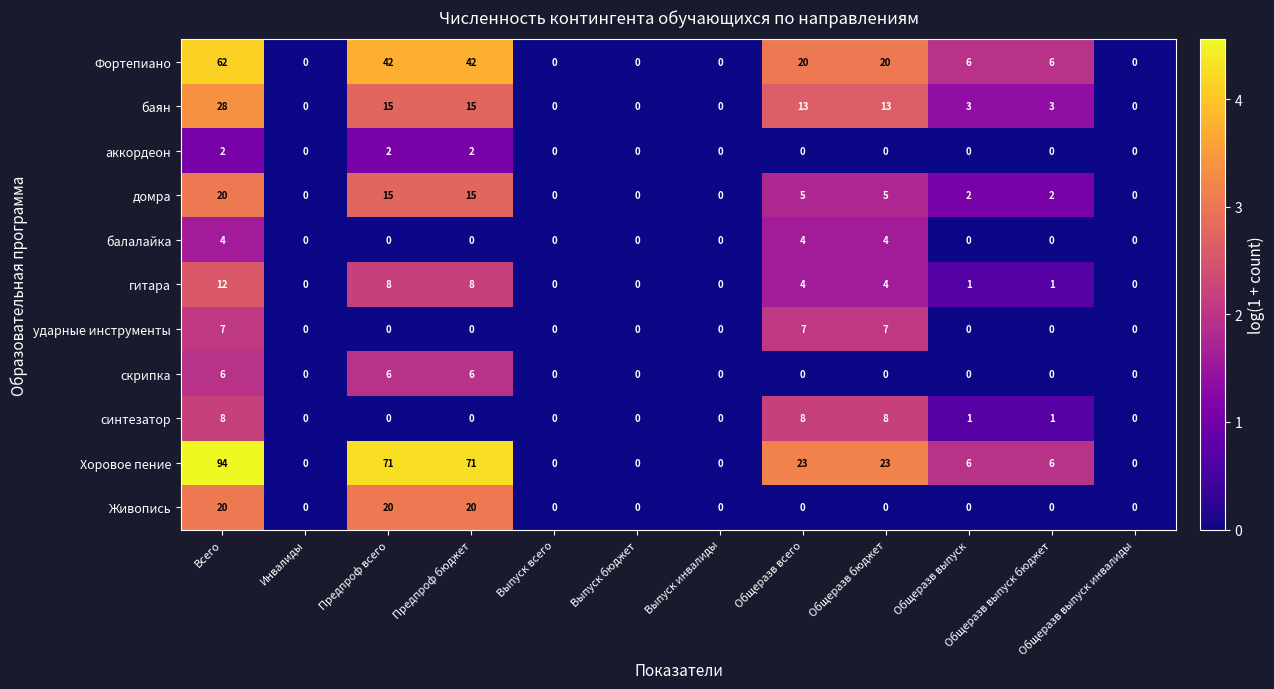

Is it true that Фортепиано equals 42 at Предпроф бюджет?

True